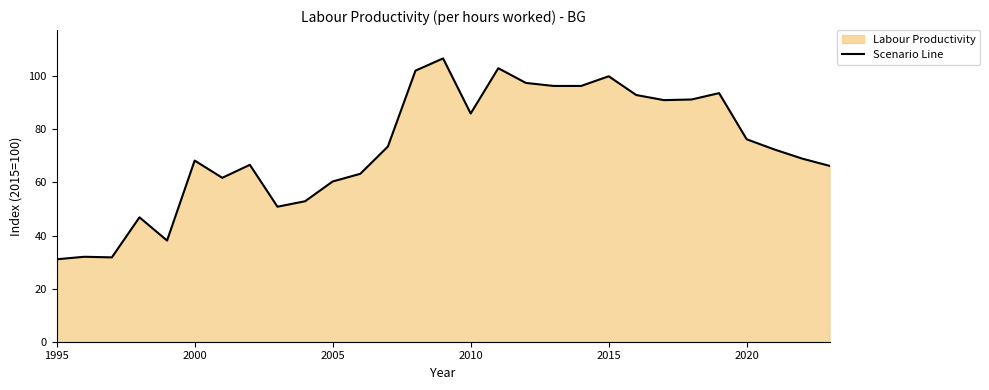

What is the minimum value shown in the chart?

31.1